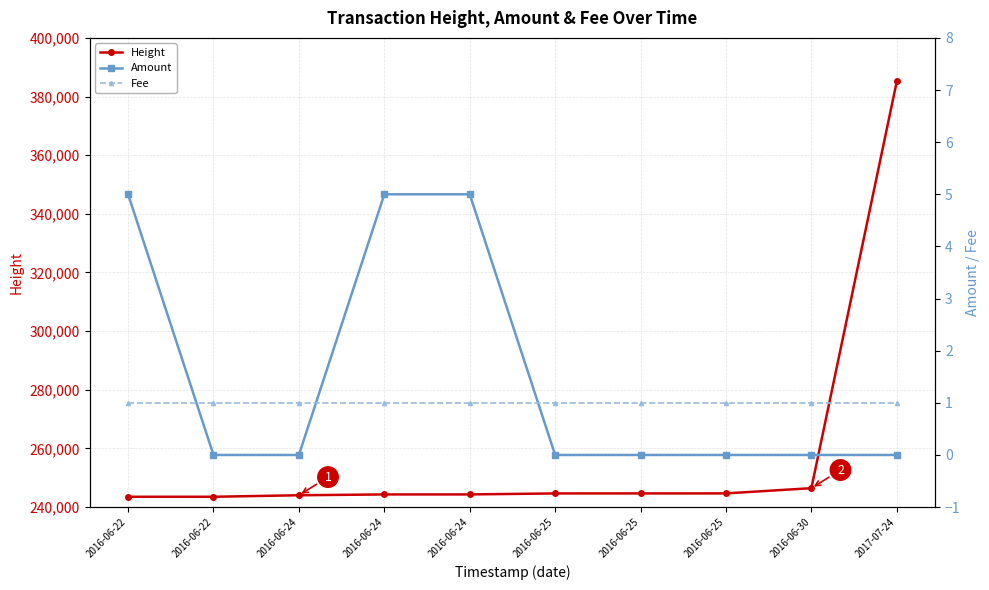

What is the difference between the second highest and second lowest values in the Height series?

2930